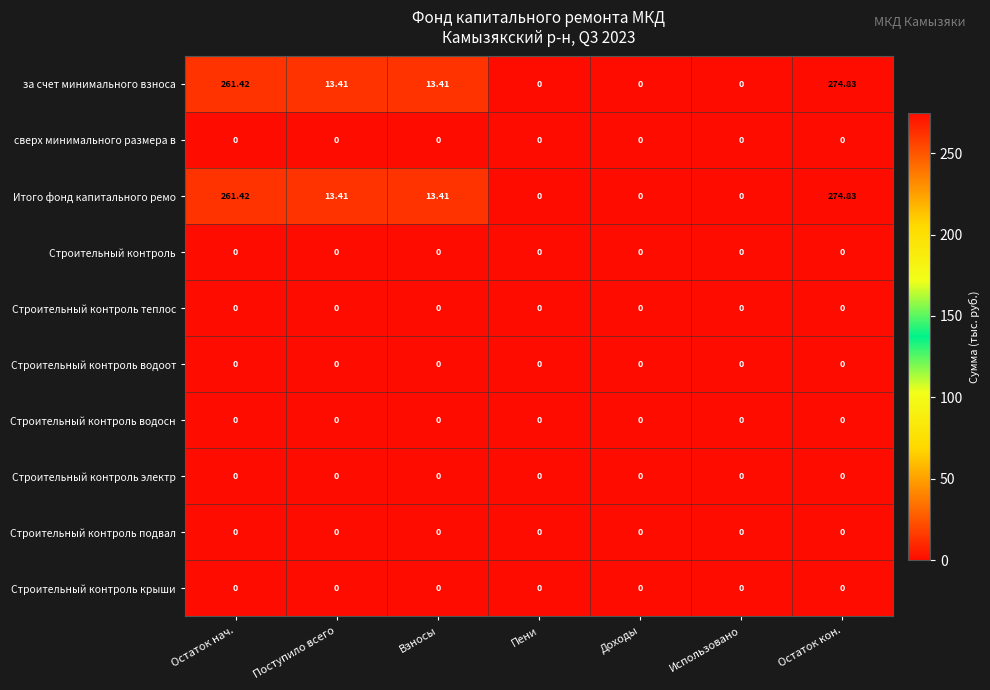

Count the number of categories in the chart.

7